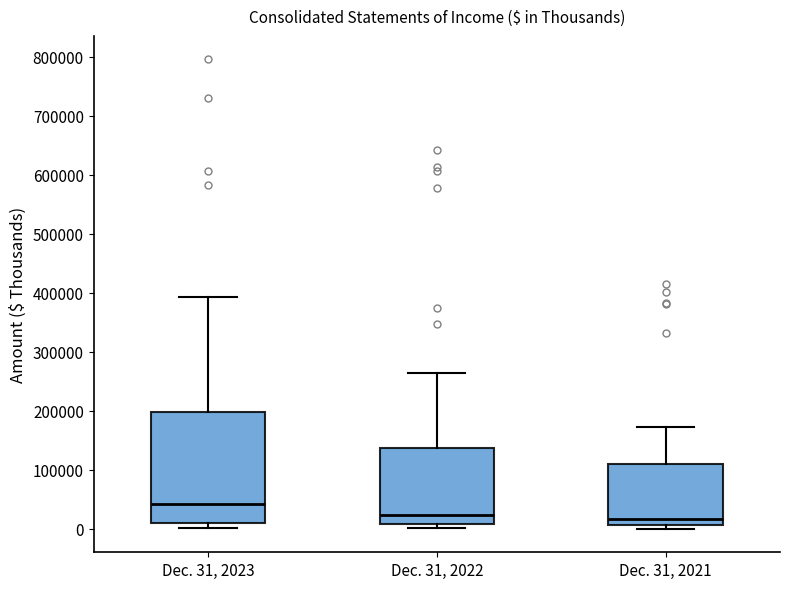

Reading left to right, read every box against the y-axis: the position of its median line, the range the box covers, and the ends of its whiskers. The values are not printed on the chart, so give them approximately, as read against the axis.

Dec. 31, 2023: median 40000, box 10000 to 200000, whiskers 0 to 390000
Dec. 31, 2022: median 20000, box 10000 to 140000, whiskers 0 to 260000
Dec. 31, 2021: median 20000, box 10000 to 110000, whiskers 0 to 170000